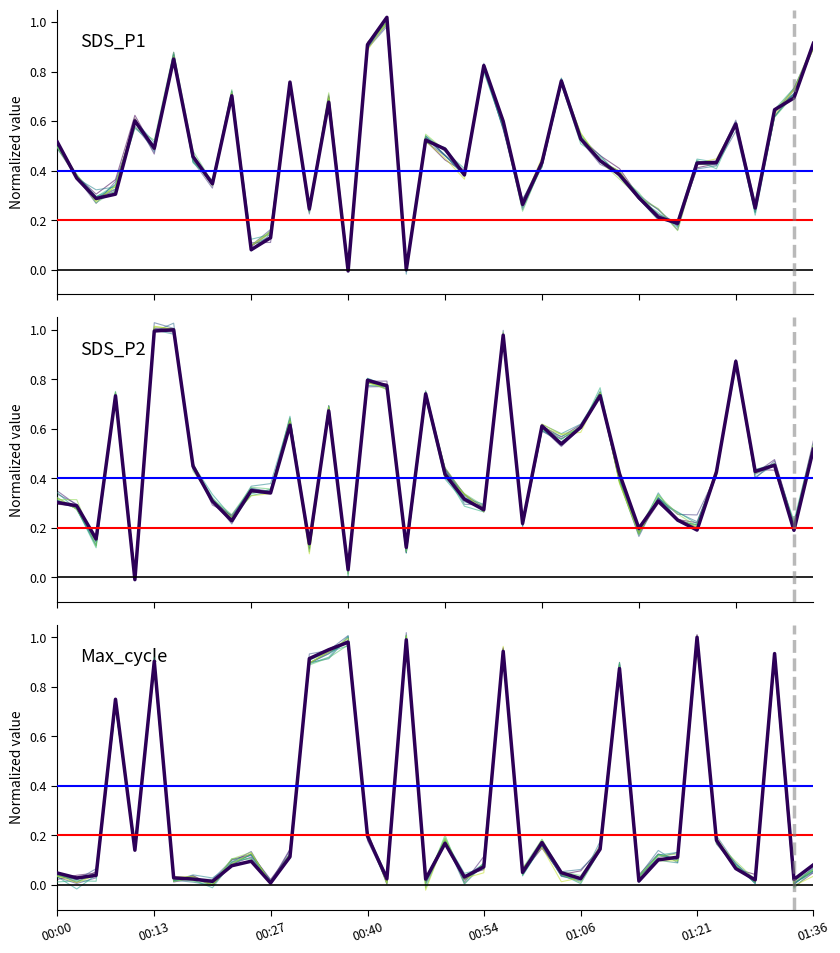

Which series has the largest total across all categories?

SDS_P1